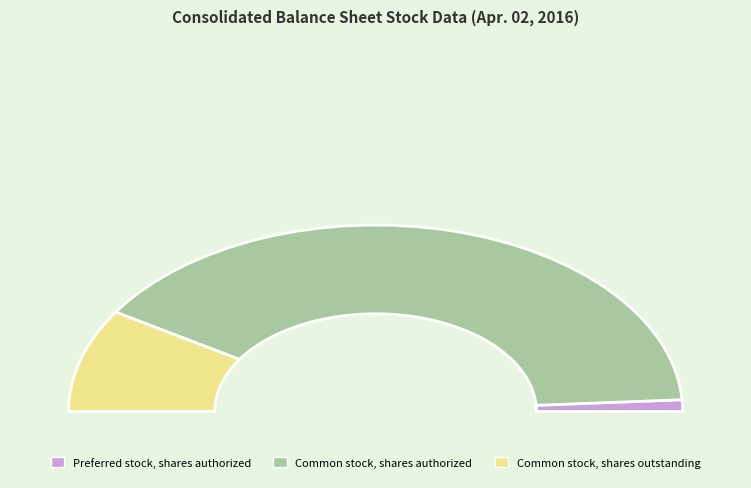

Rank the categories by value from lowest to highest.

Preferred stock, shares authorized, Common stock, shares outstanding, Common stock, shares authorized